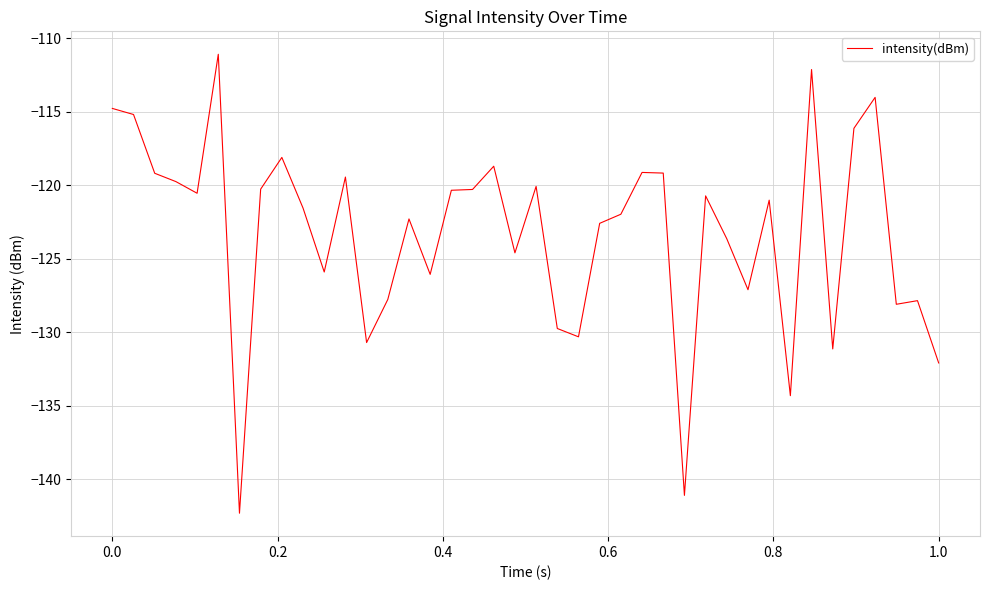

How many values are below -121?

21